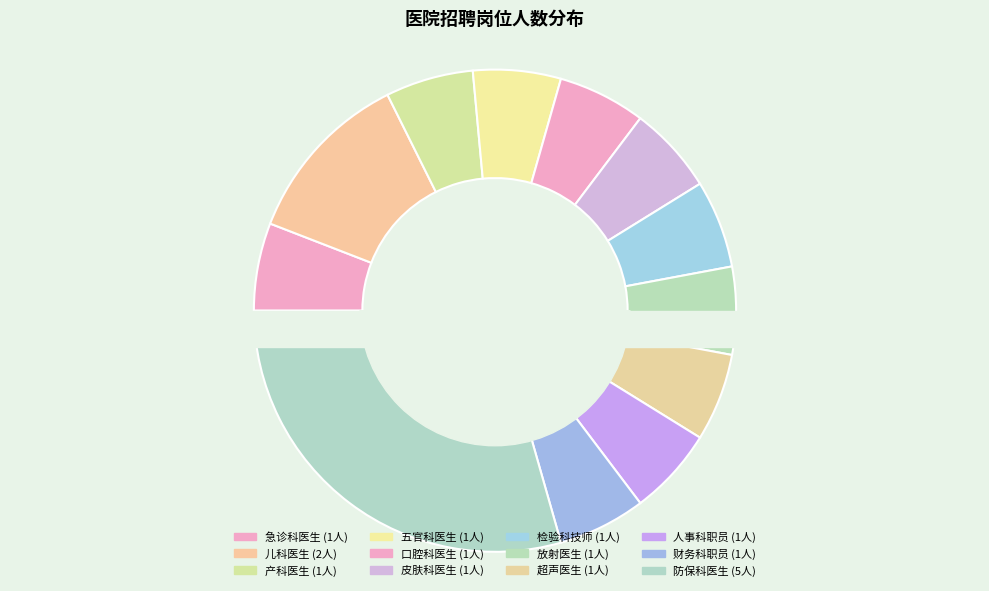

How many segments does this pie chart have?

12